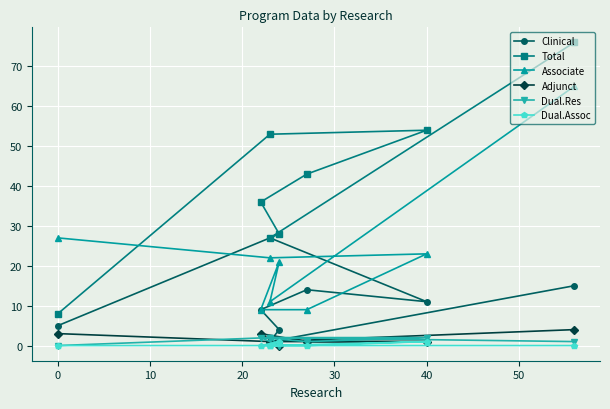

How many data points does each series have?

8